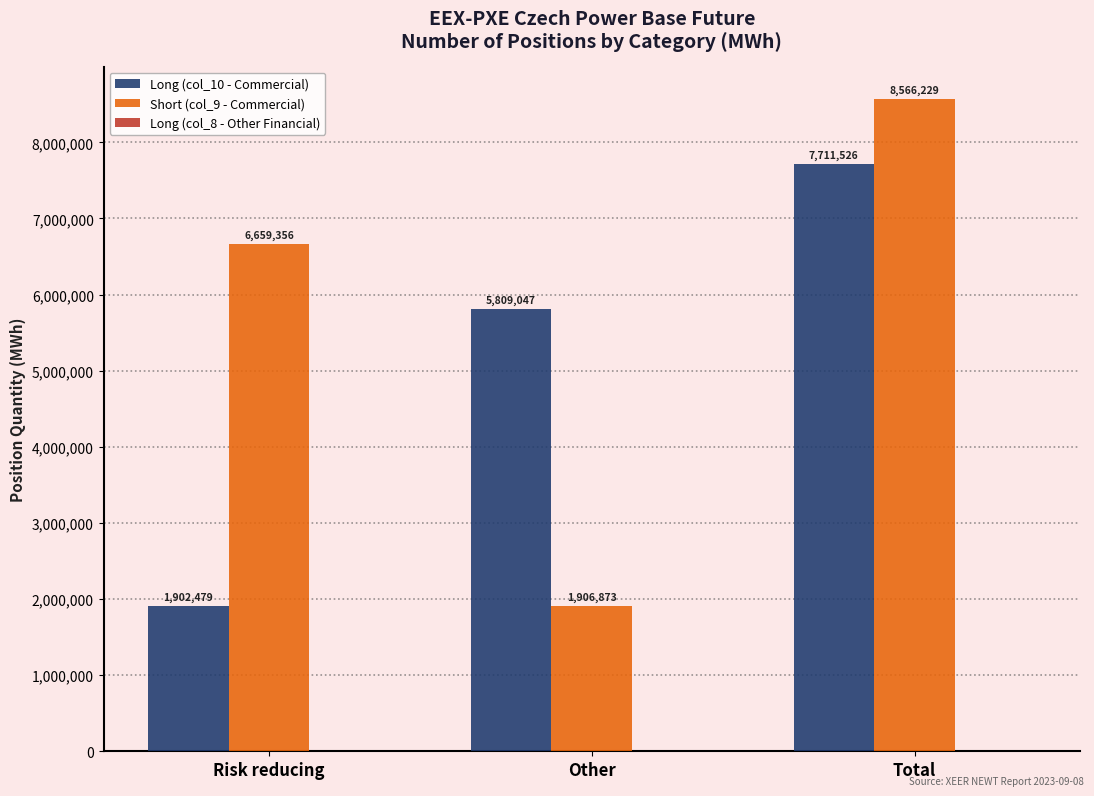

Is it true that Short (col_9 - Commercial) equals 11357994 at Total?

False